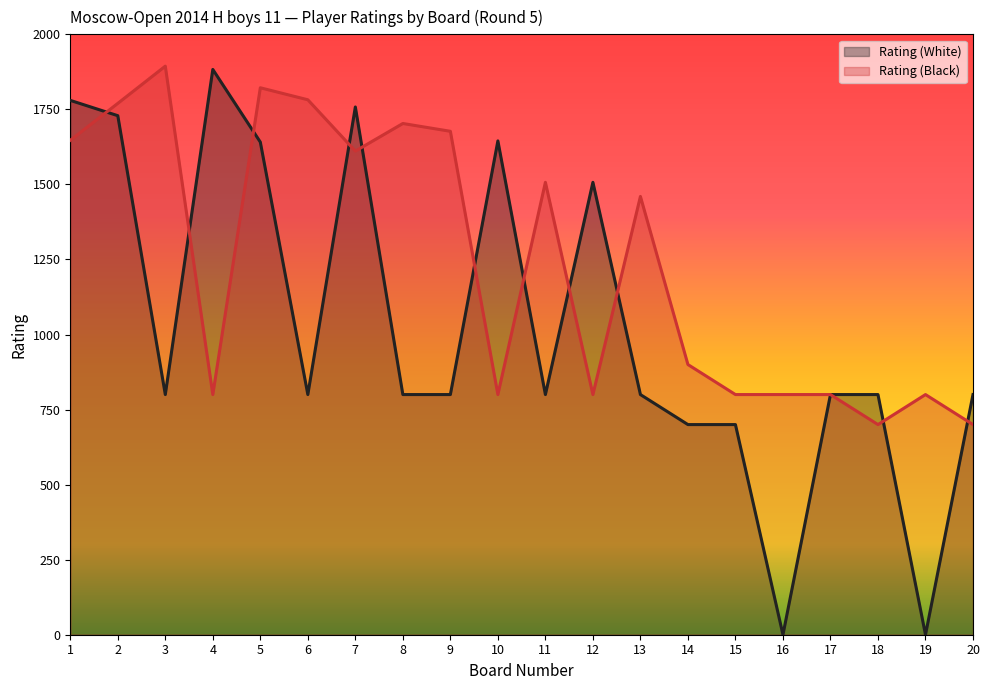

What is the total value across all series at 6?

2582